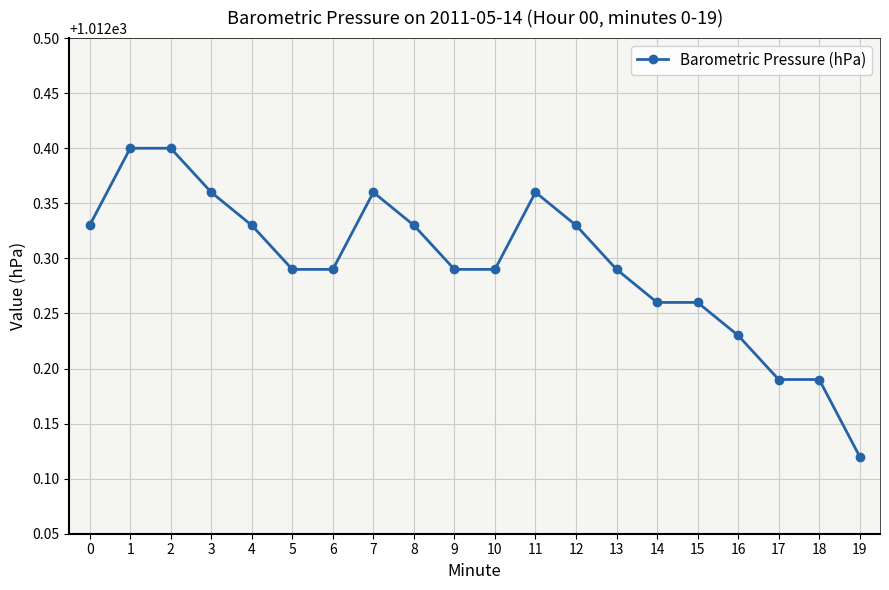

Which category has the lowest value across all series?

19